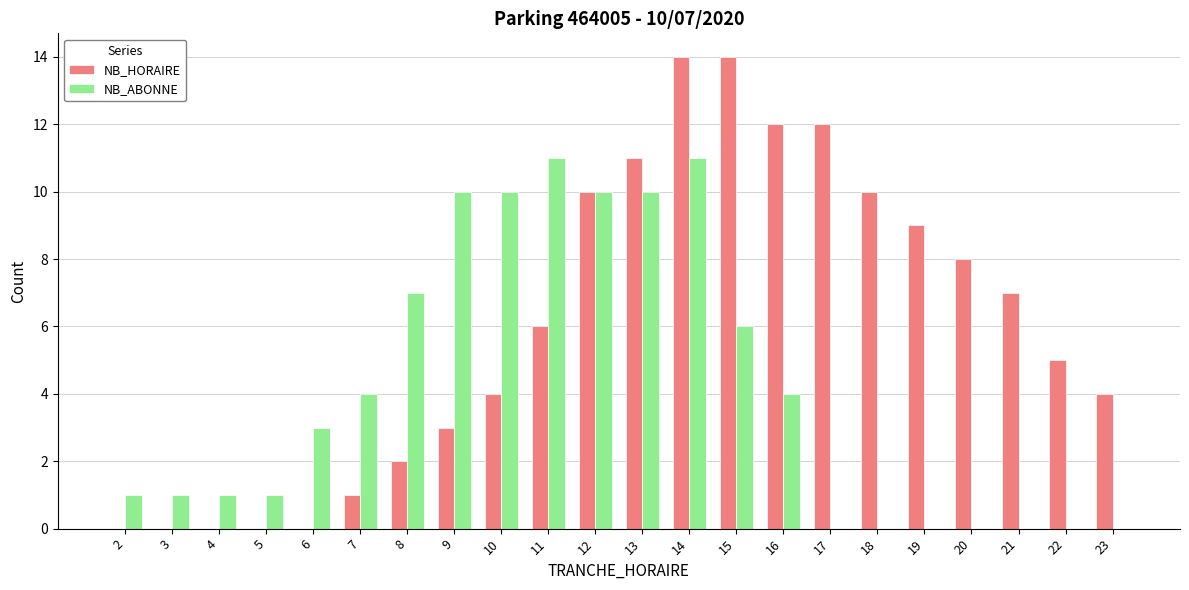

Between 11 and 17, which series saw the biggest shift?

NB_ABONNE